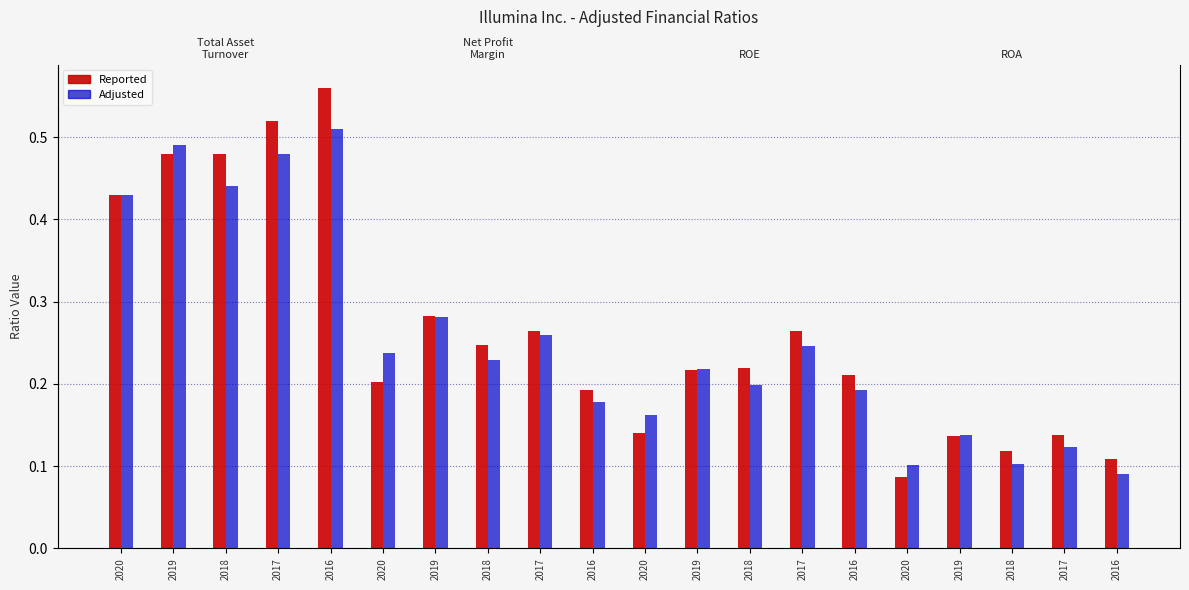

What are all the series names shown in the legend?

Reported, Adjusted